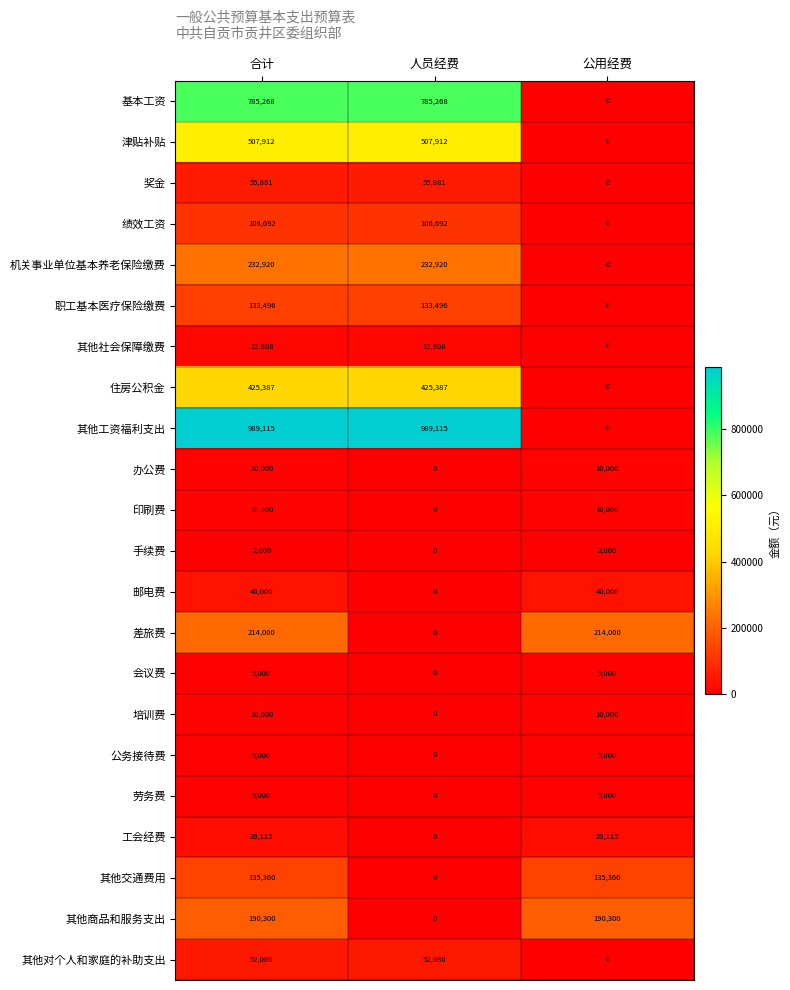

Is it true that 绩效工资 equals 106692 at 人员经费?

True